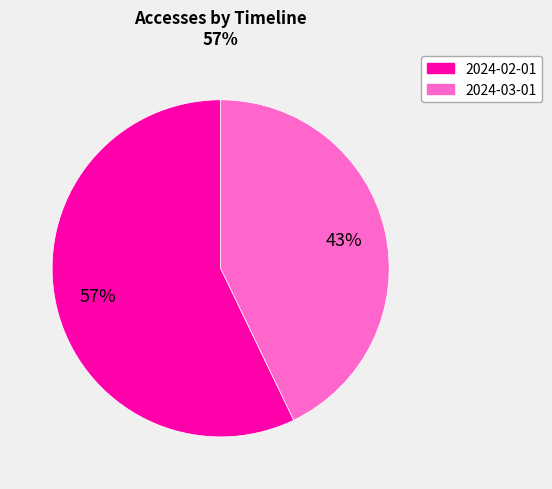

Which category has the smallest portion of the pie?

2024-03-01